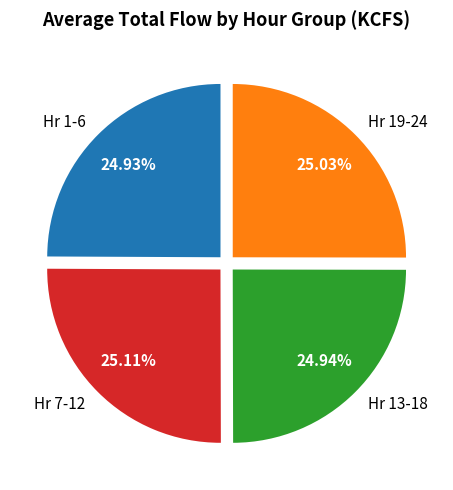

Is there any slice that represents more than half of the pie?

No